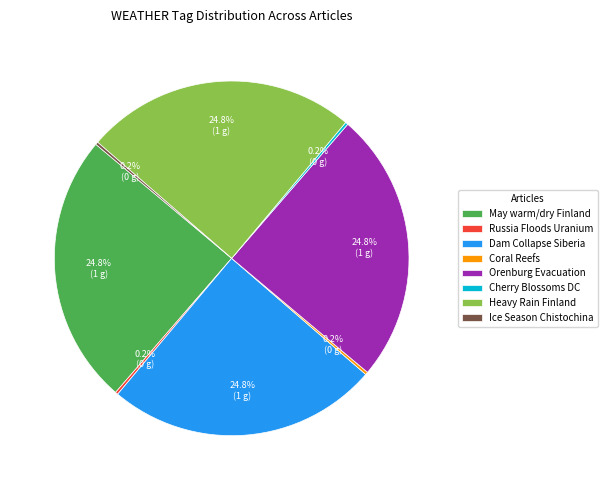

Does Dam Collapse Siberia represent more than half of the total?

No